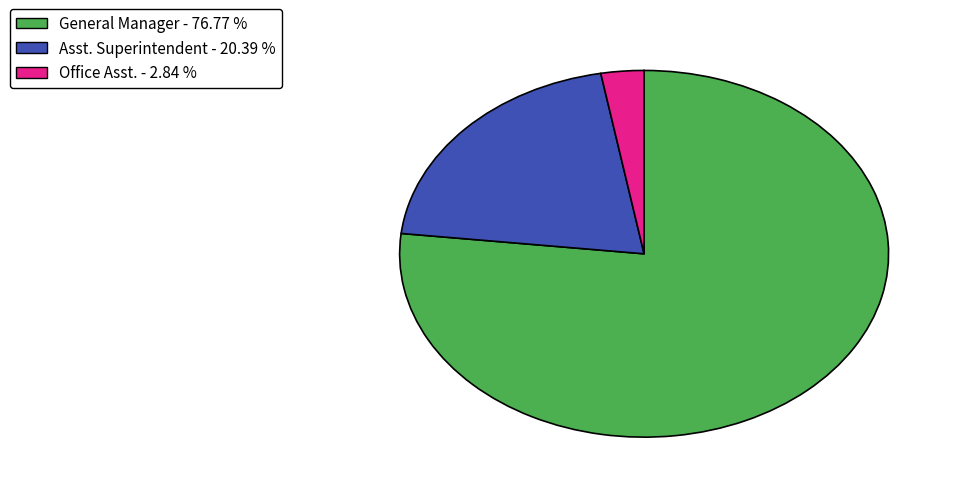

Count the number of slices in the pie.

3